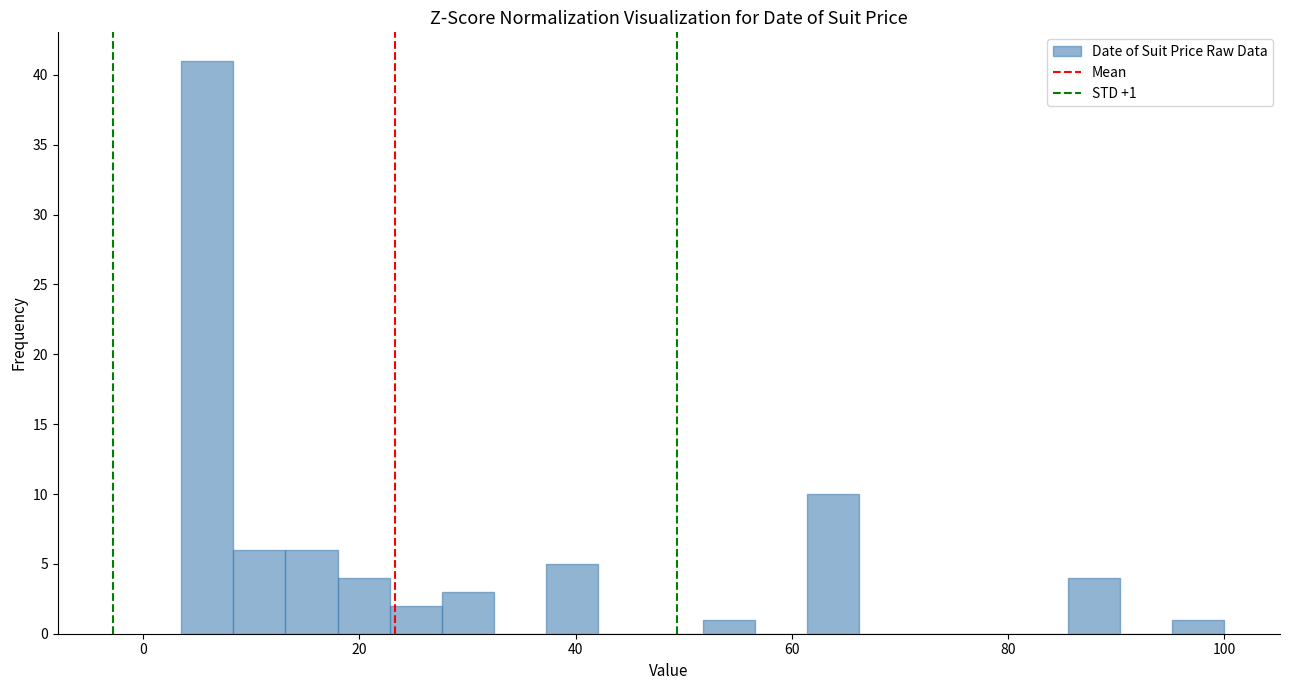

Around what value on the x-axis is the tallest bar? Give the approximate position of its centre, as read against the axis.

6